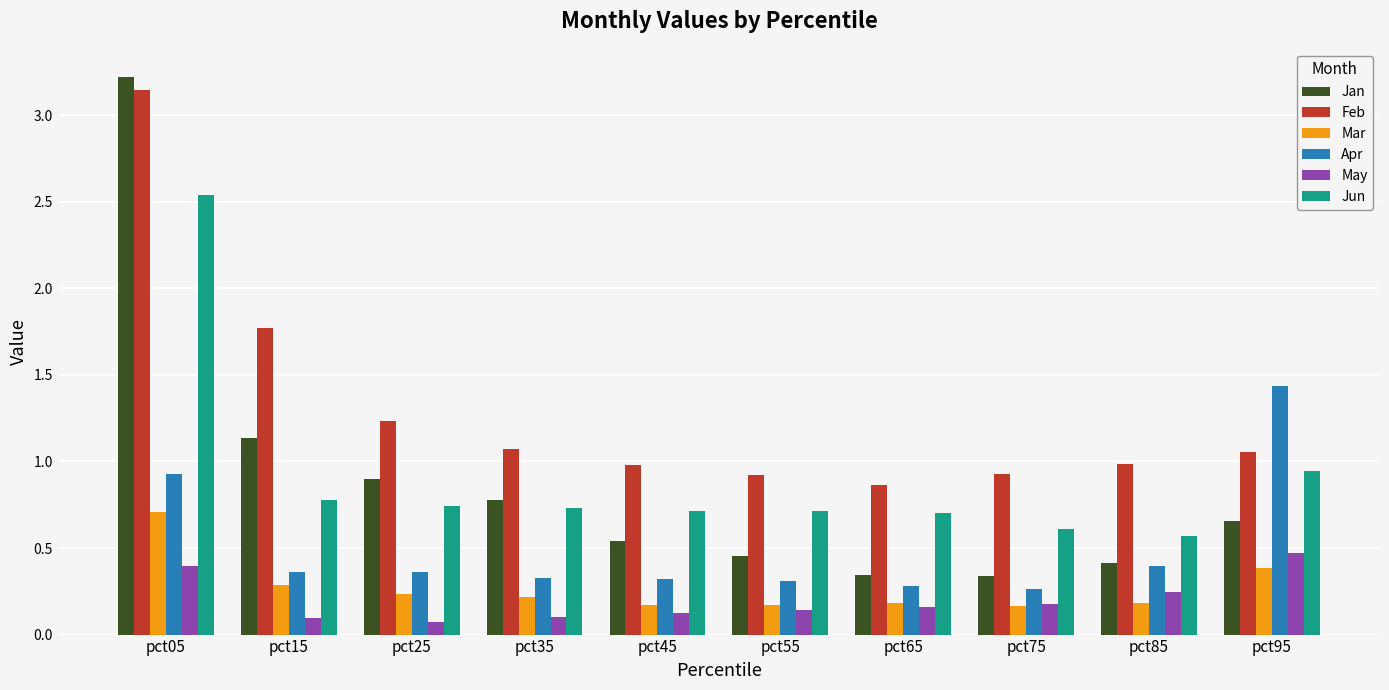

At how many categories does at least one series exceed 1?

5